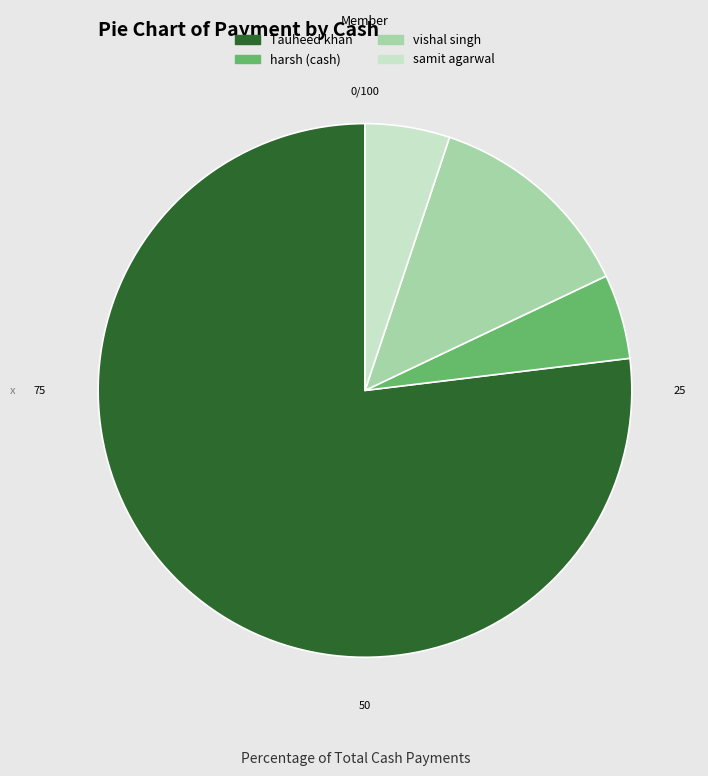

Is Tauheed khan the majority of the pie?

Yes